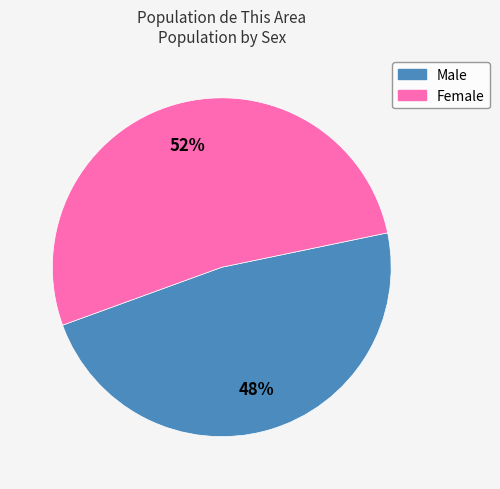

Combined, do Female and Male account for over 50%?

Yes